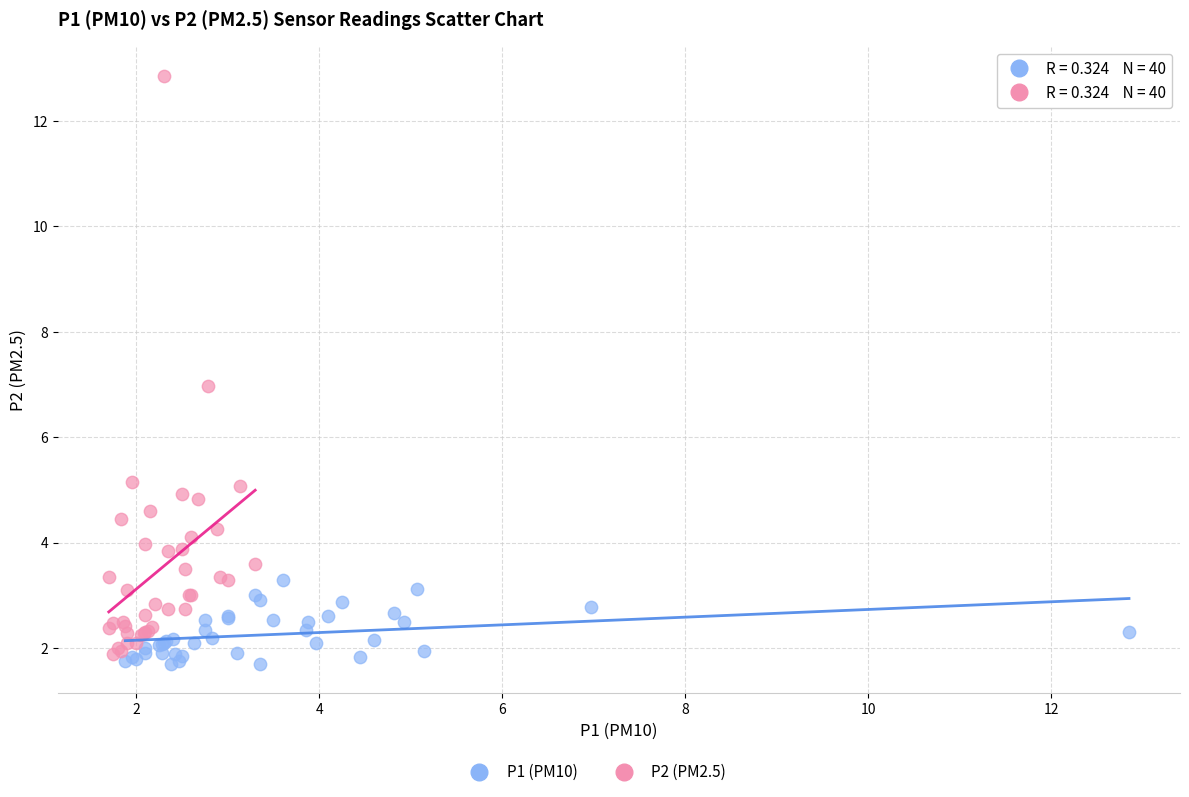

Which series has the widest spread of Y values?

P2 (PM2.5)